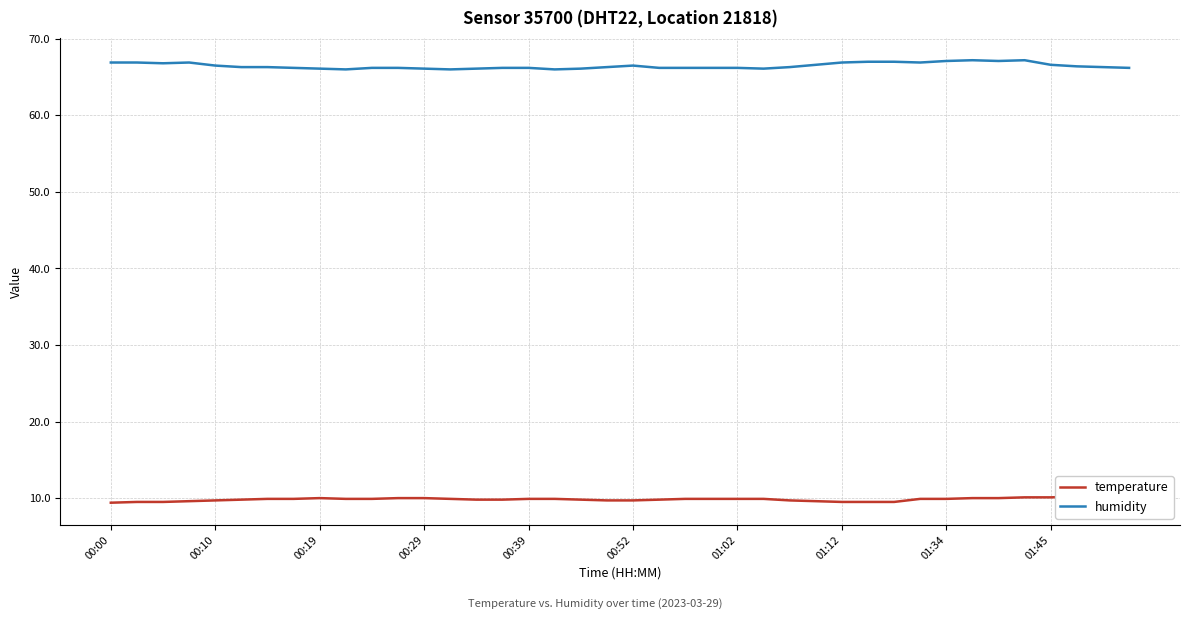

Is it true that humidity equals 15.9 at 15?

False